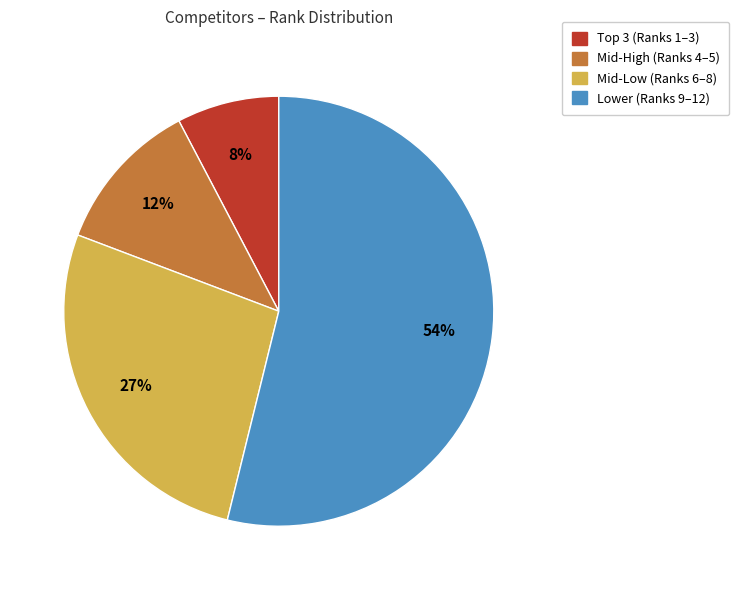

What percentage is the Mid-Low (Ranks 6–8) slice, to the nearest percent?

27%